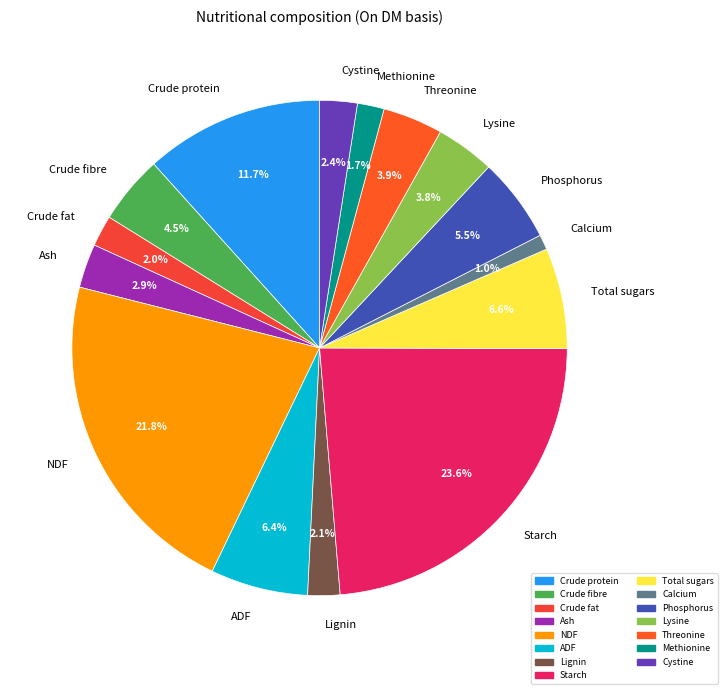

What percentage is the Calcium slice, to the nearest percent?

1%